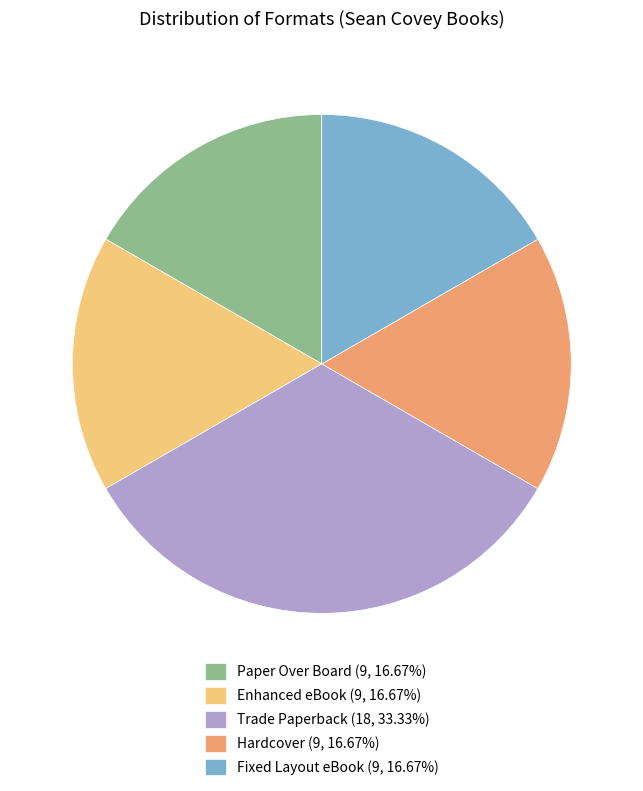

Is it true that Hardcover is 17% of the pie?

True